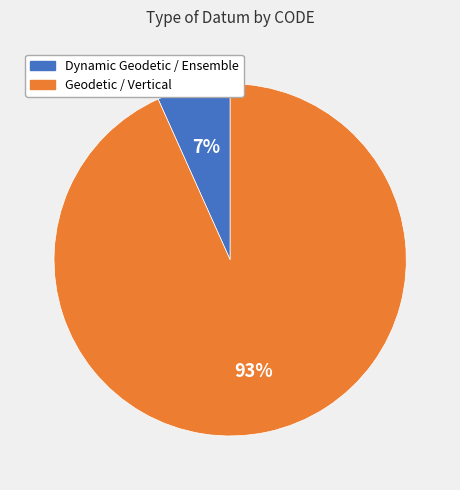

Does any single category account for the majority?

Yes